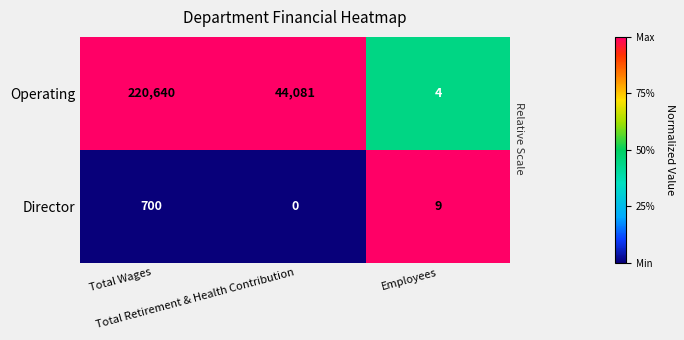

How many categories are shown in the chart?

3